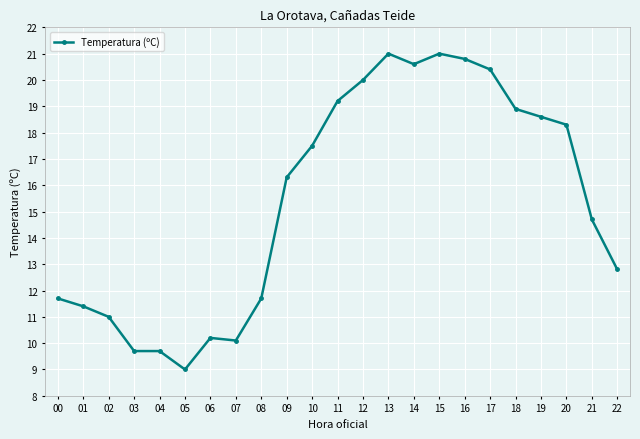

Reading left to right, extract all data points from this chart.

11.7	11.4	11.0	9.7	9.7	9.0	10.2	10.1	11.7	16.3	17.5	19.2	20.0	21.0	20.6	21.0	20.8	20.4	18.9	18.6	18.3	14.7	12.8